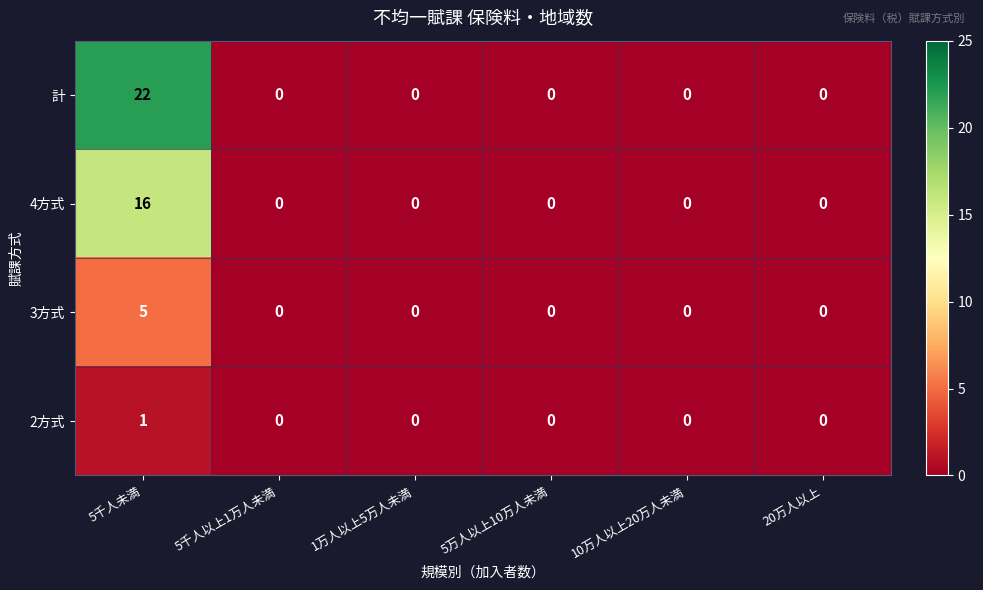

What is the maximum value for 計?

22